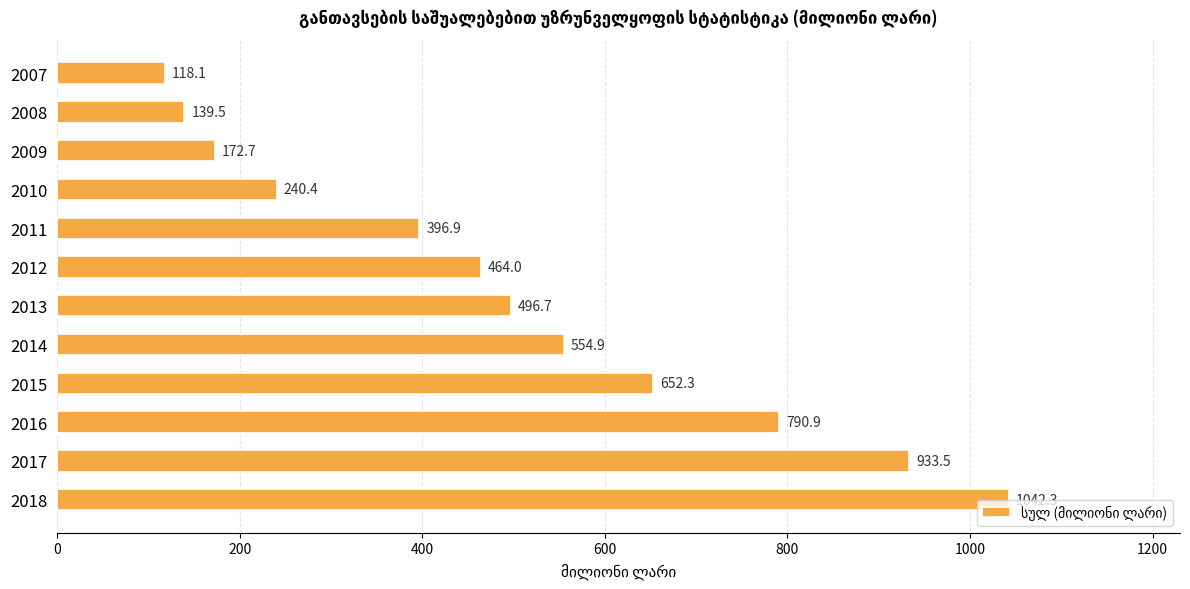

List the labels in order of value, largest first.

2018, 2017, 2016, 2015, 2014, 2013, 2012, 2011, 2010, 2009, 2008, 2007